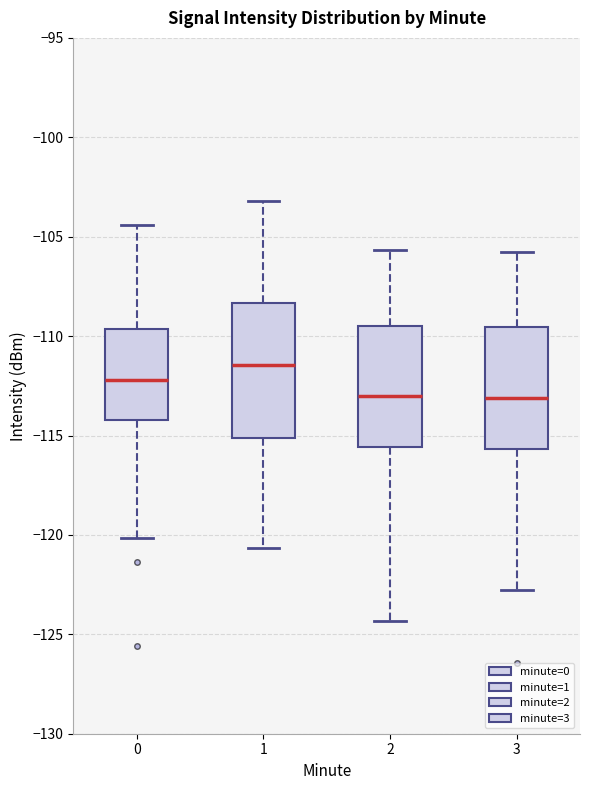

Where does the upper whisker of the box at x = 1 end on the y-axis? The values are not printed on the chart, so give them approximately, as read against the axis.

-103.0